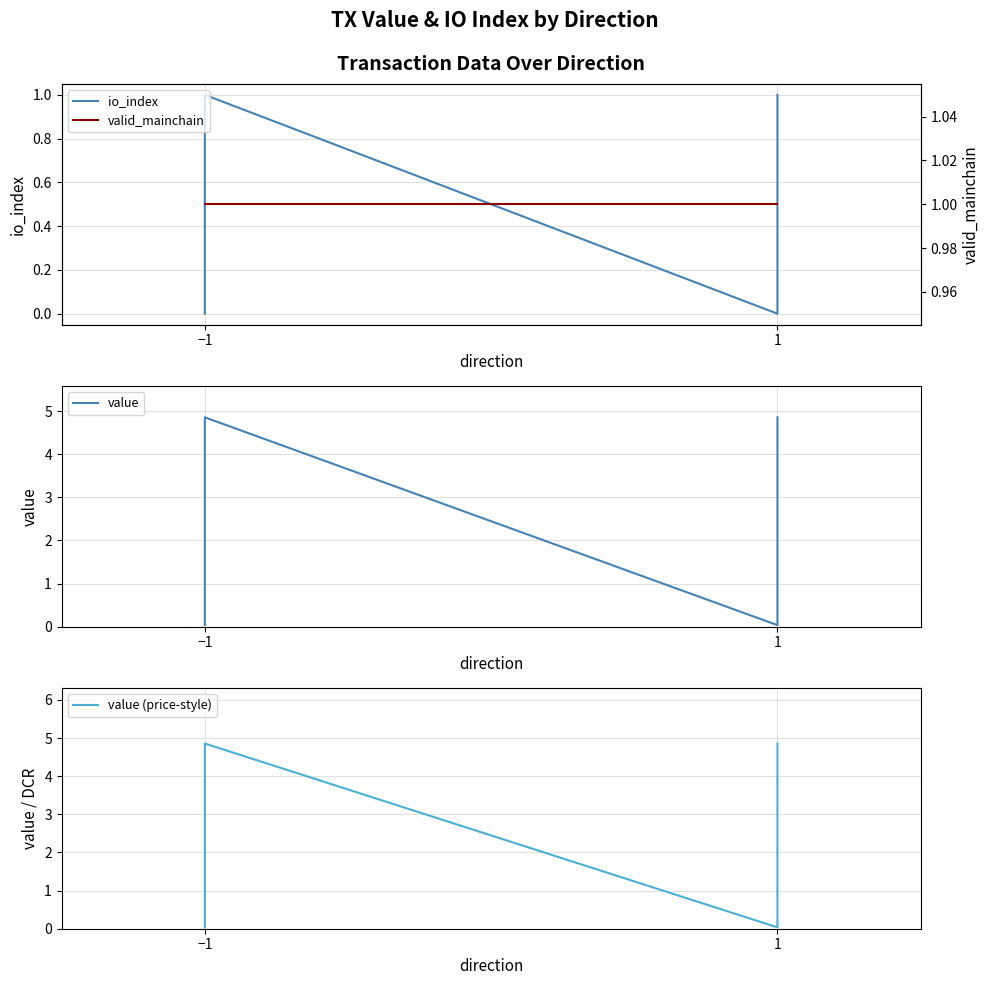

What is the average value of the value series?

2.4